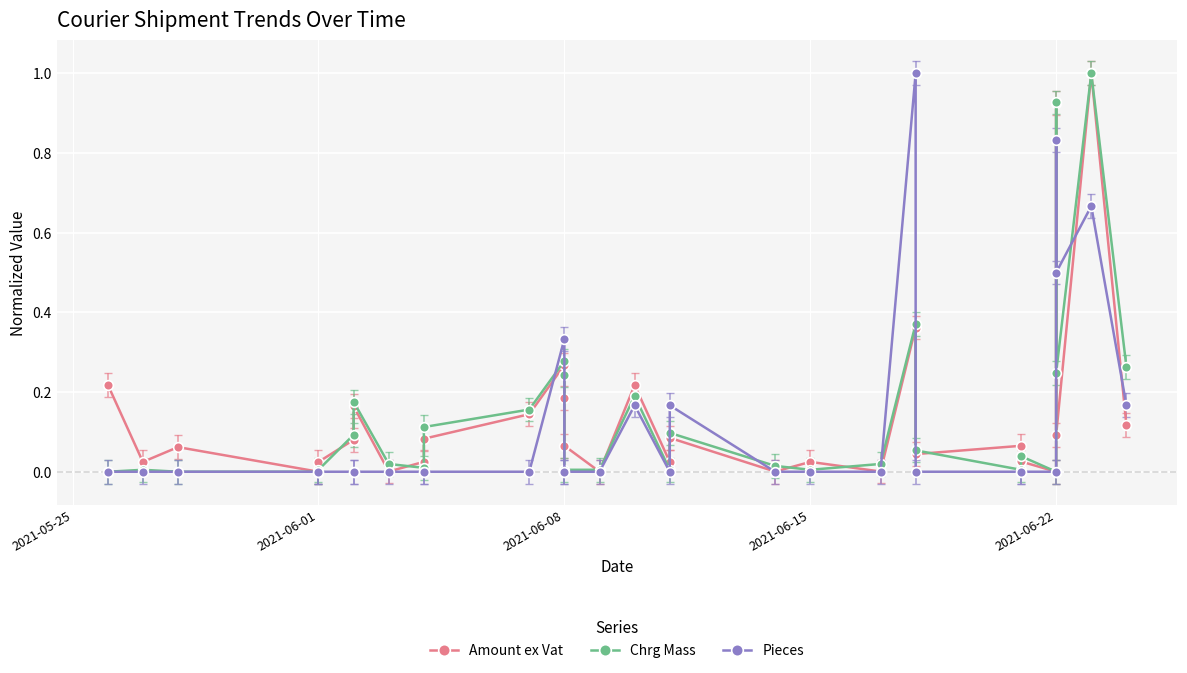

What is the average value of the Chrg Mass series?

0.1